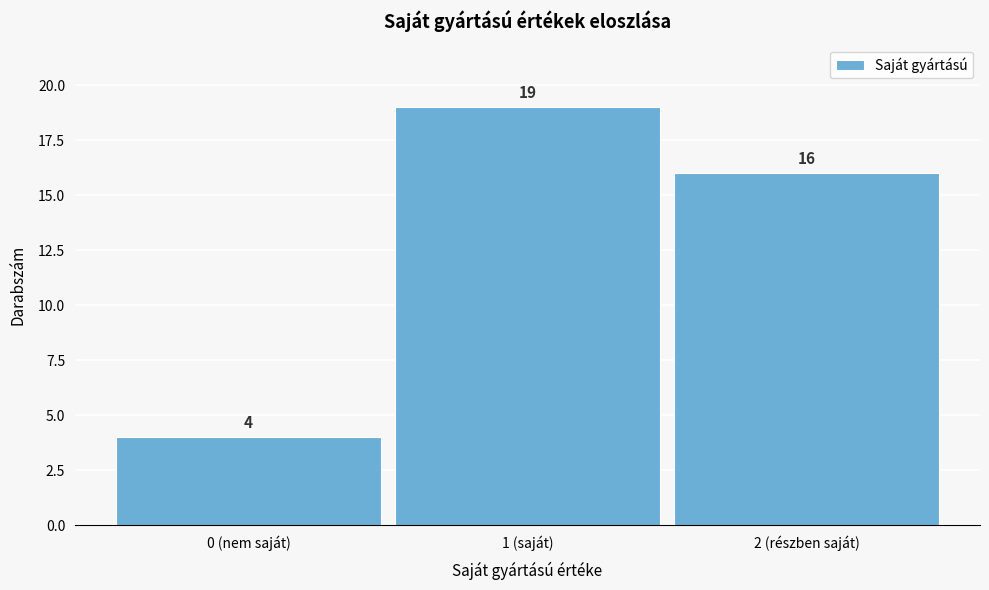

Reading left to right, list all the values displayed in this chart.

4	19	16